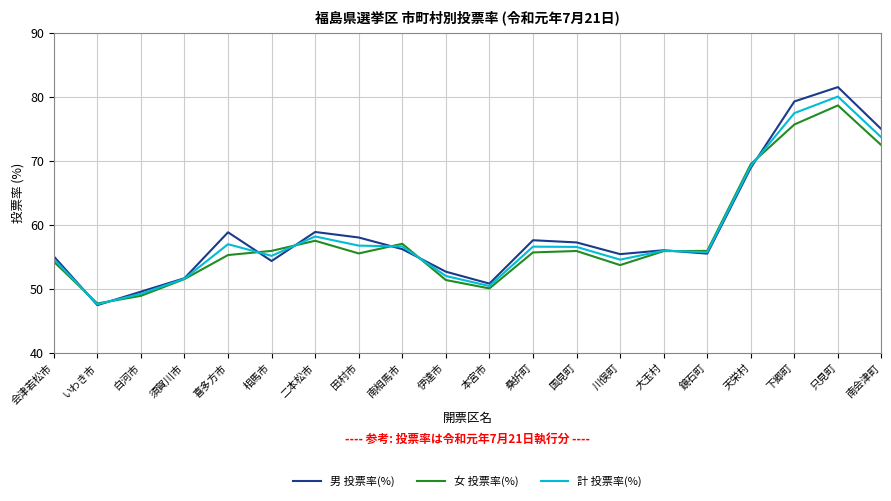

What position from the right is 只見町?

2